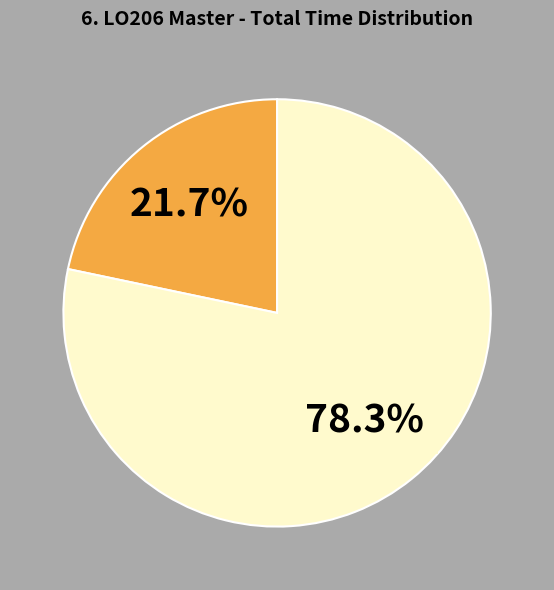

Is there a majority slice in this chart?

Yes